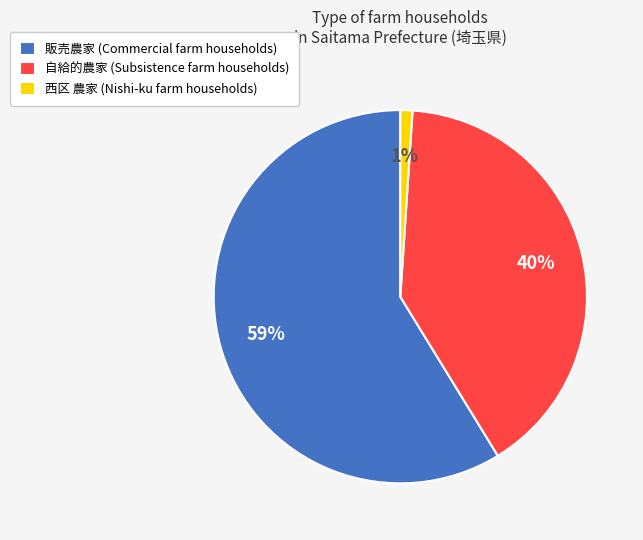

To the nearest percent, what percentage of the pie is 自給的農家 (Subsistence farm households)?

40%